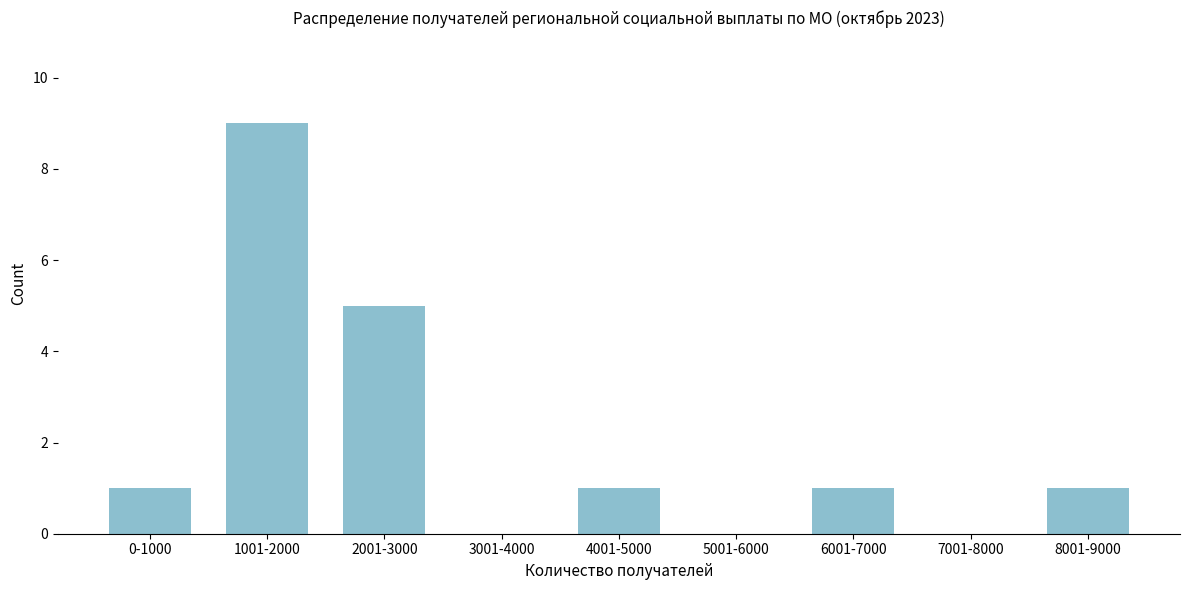

Reading left to right, list all the values displayed in this chart.

0-1000=1	1001-2000=9	2001-3000=5	3001-4000=0	4001-5000=1	5001-6000=0	6001-7000=1	7001-8000=0	8001-9000=1